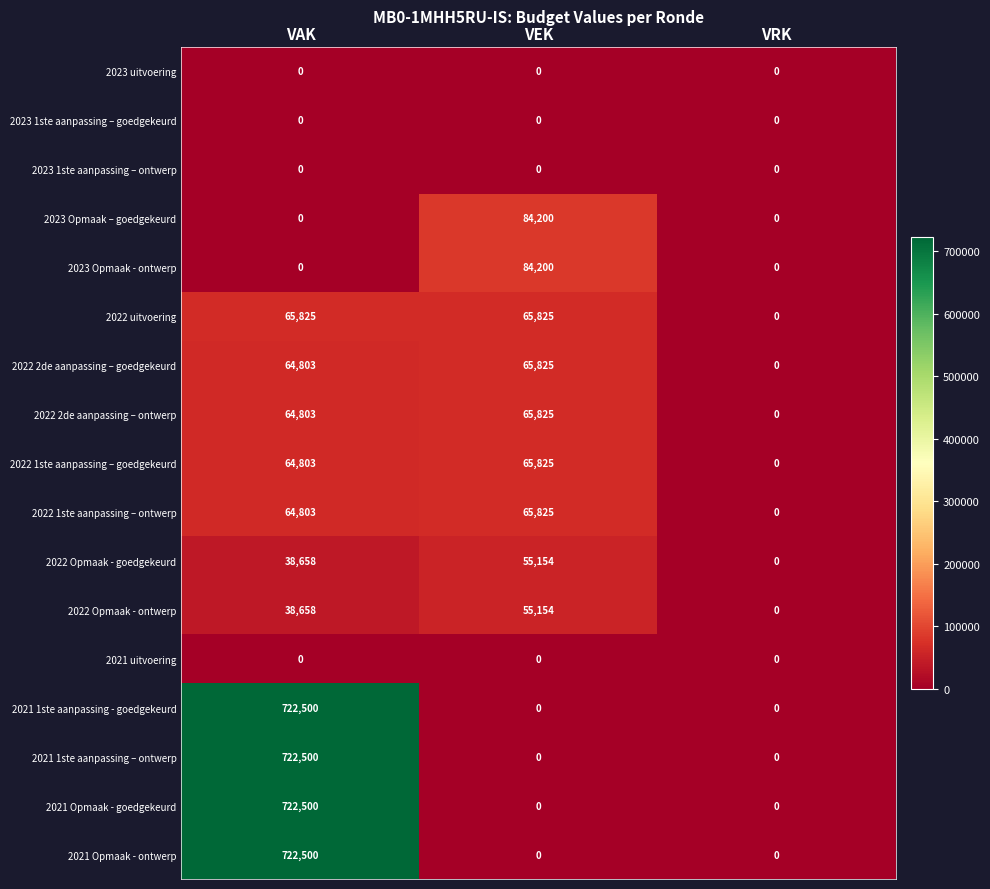

How many series are shown in this chart?

17